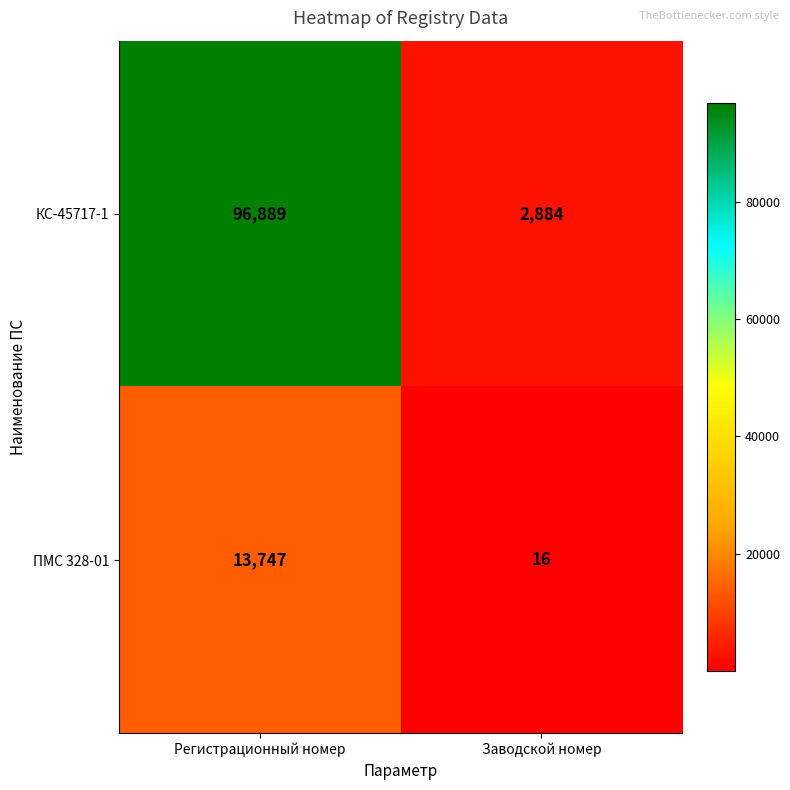

What is the sum of all ПМС 328-01 values?

13763